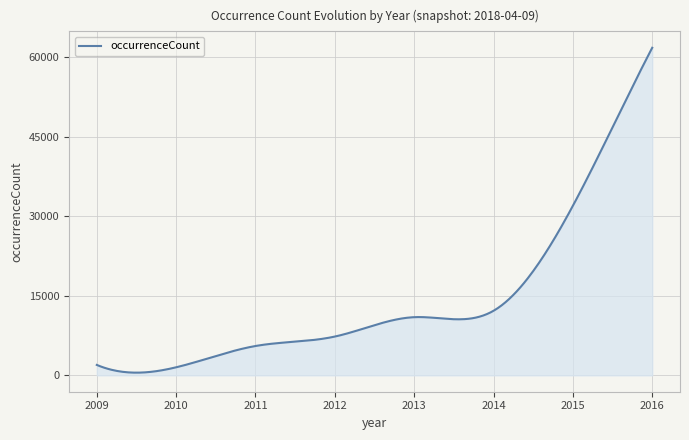

What is the maximum value shown in the chart?

61752.0